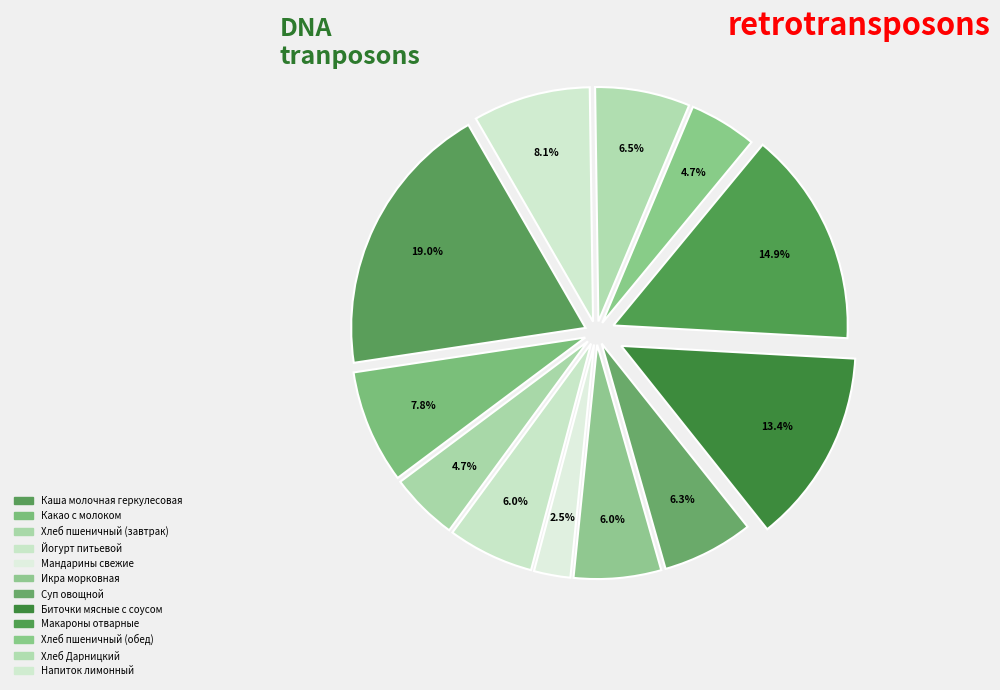

Count the number of slices in the pie.

12